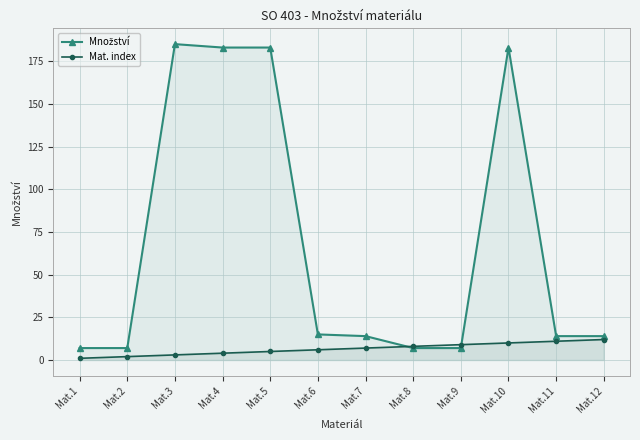

Rank the categories by Mat. index value from highest to lowest.

Mat.12, Mat.11, Mat.10, Mat.9, Mat.8, Mat.7, Mat.6, Mat.5, Mat.4, Mat.3, Mat.2, Mat.1